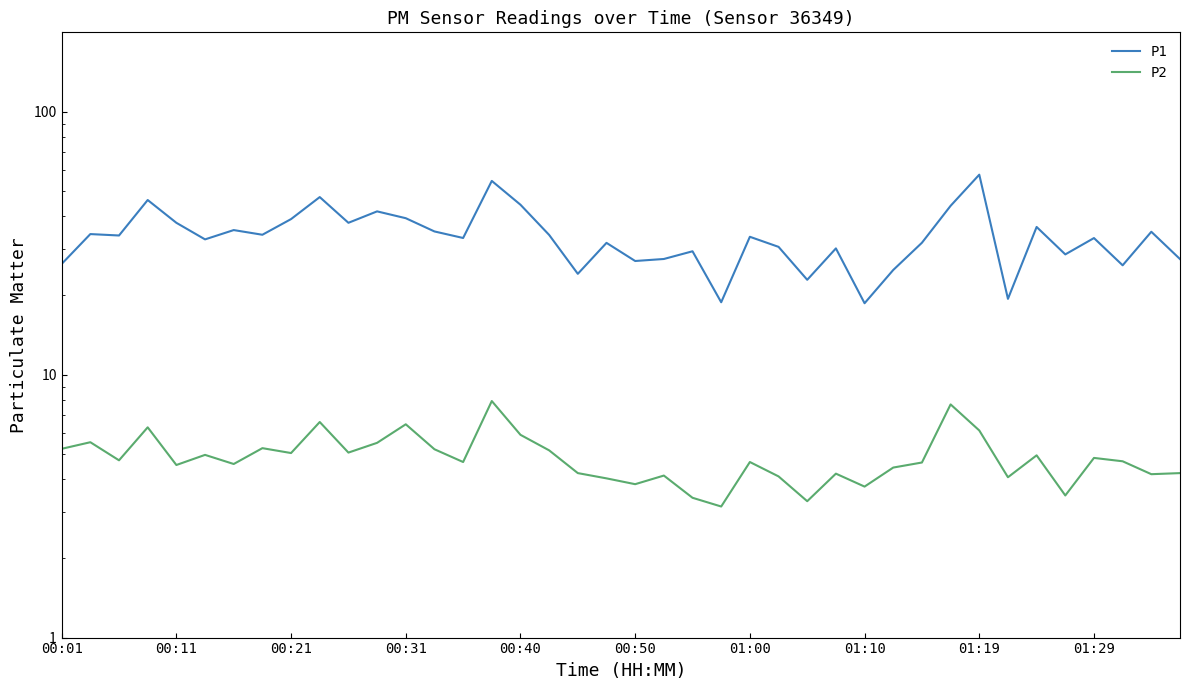

What are all the series names shown in the legend?

P1, P2